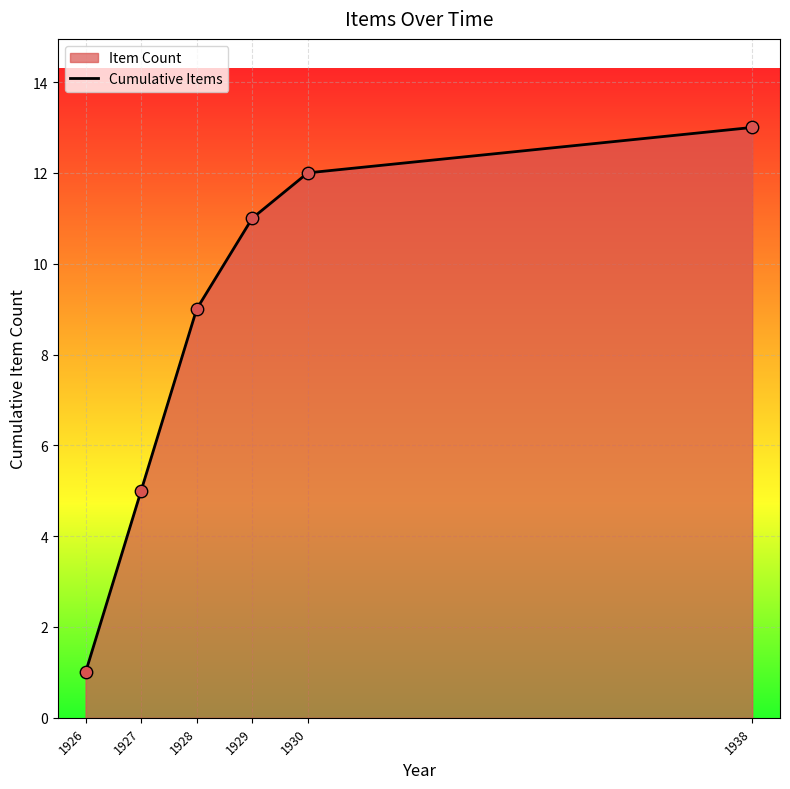

What is the ratio of the value at 1929 to the value at 1927?

2.2